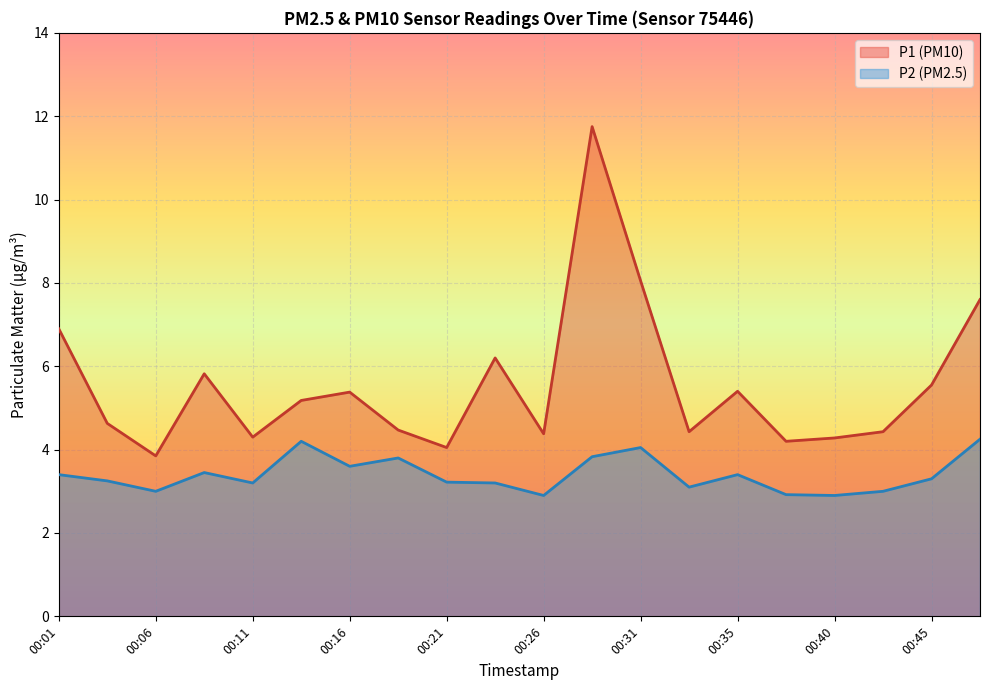

Reading right to left, what are all the values shown in this chart?

P1: 7.6	5.5	4.4	4.3	4.2	5.4	4.4	8.1	11.8	4.4	6.2	4.0	4.5	5.4	5.2	4.3	5.8	3.9	4.6	6.9
P2: 4.2	3.3	3.0	2.9	2.9	3.4	3.1	4.0	3.8	2.9	3.2	3.2	3.8	3.6	4.2	3.2	3.5	3.0	3.2	3.4